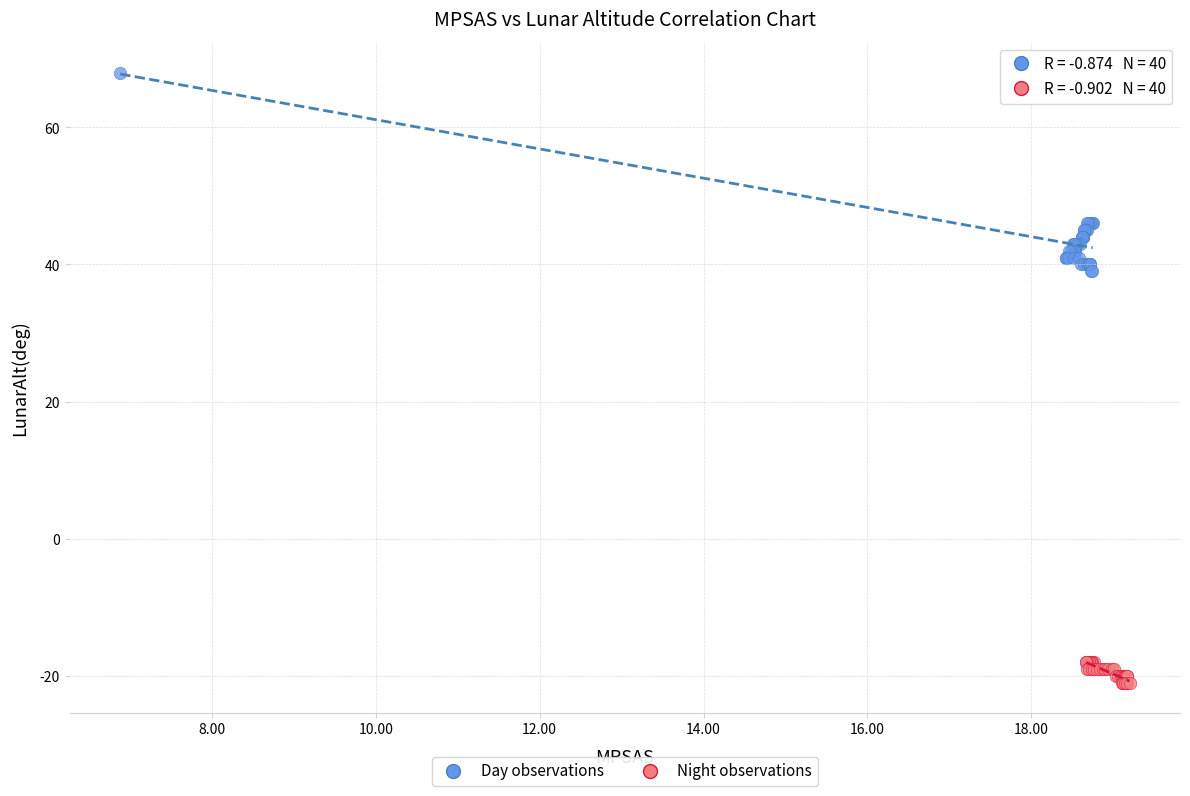

Which series has the largest Y range (max minus min)?

Day observations